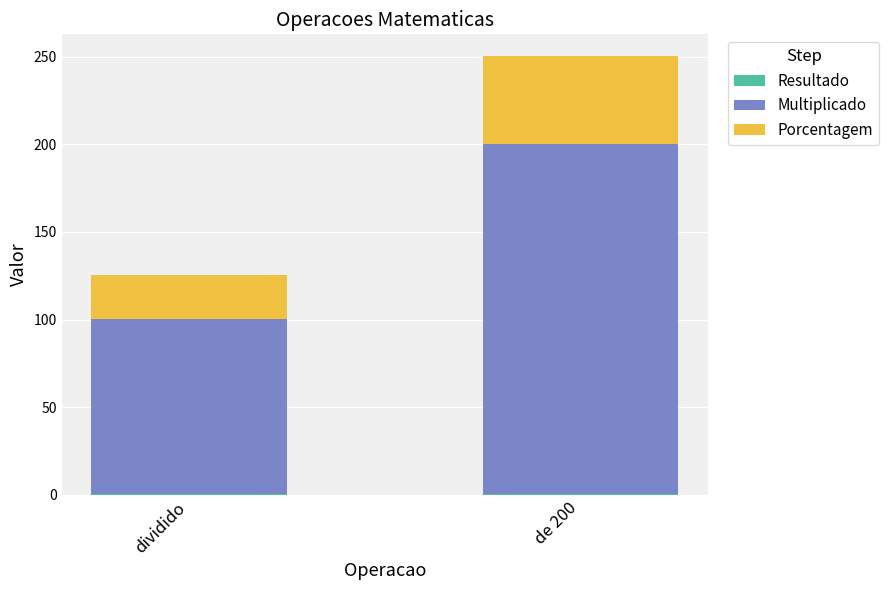

At which category is the sum across all series the highest?

de 200